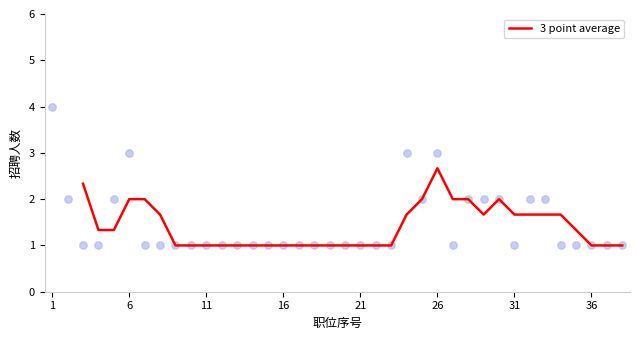

Which category has the highest value in the 3 point average series?

26